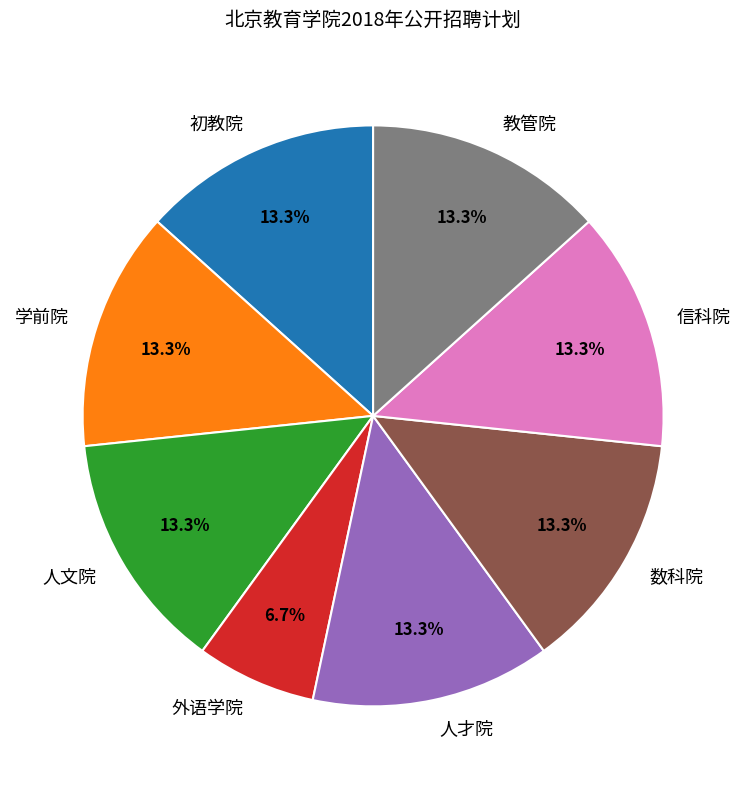

Is it true that 人才院 is 5% of the pie?

False